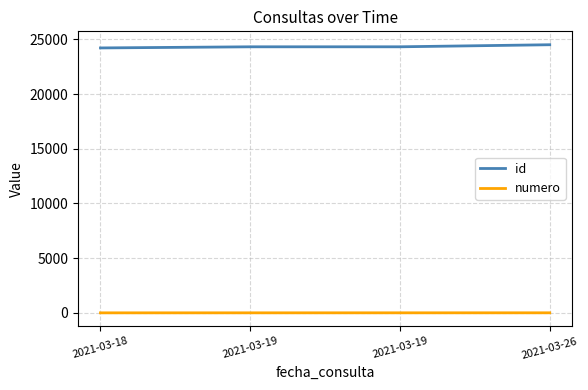

What is the difference between the numero values at 2021-03-18 and 2021-03-26?

3